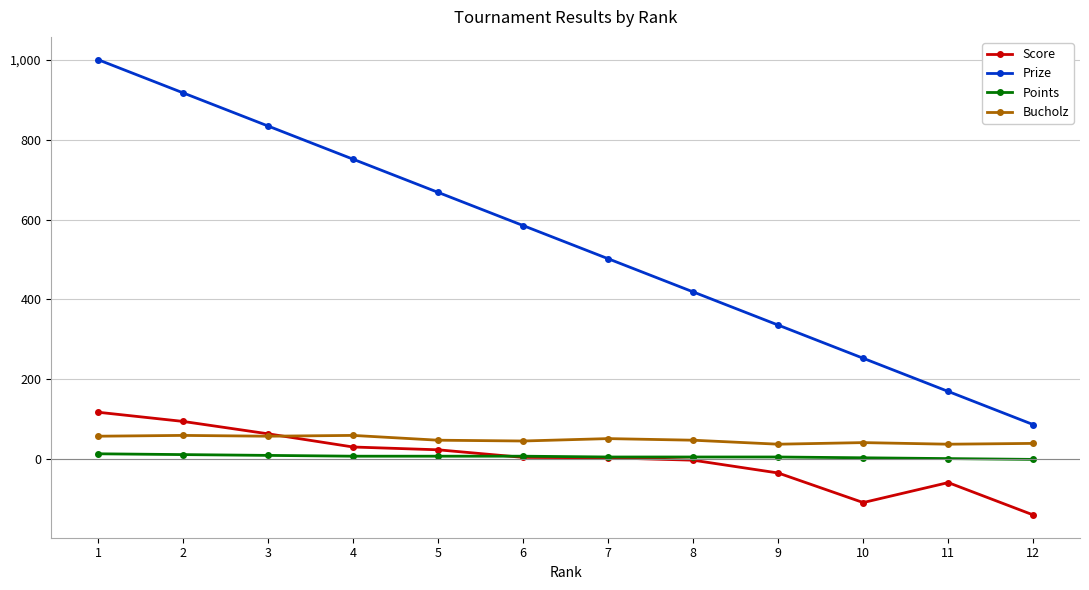

What is the difference between the maximum and minimum values in the Points series?

14